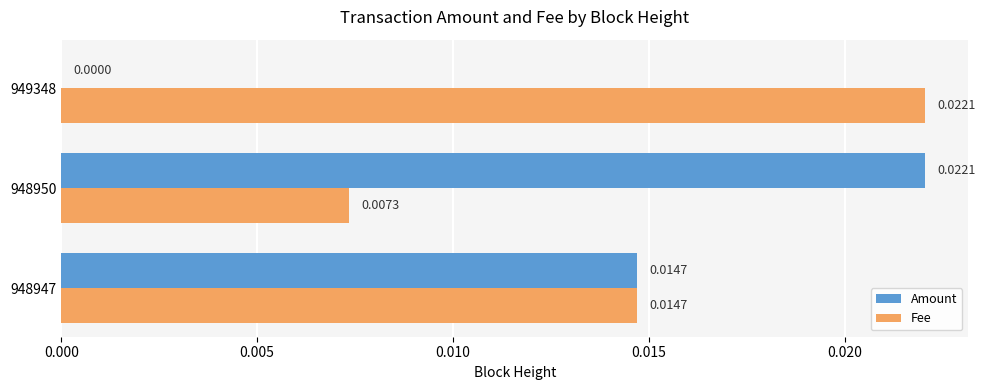

How many data points in Amount are above 0?

2